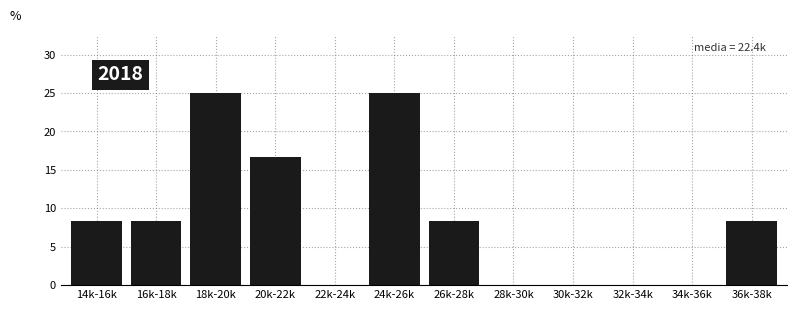

Reading left to right, what are all the values shown in this chart?

14k-16k=8.3	16k-18k=8.3	18k-20k=25.0	20k-22k=16.7	22k-24k=0.0	24k-26k=25.0	26k-28k=8.3	28k-30k=0.0	30k-32k=0.0	32k-34k=0.0	34k-36k=0.0	36k-38k=8.3